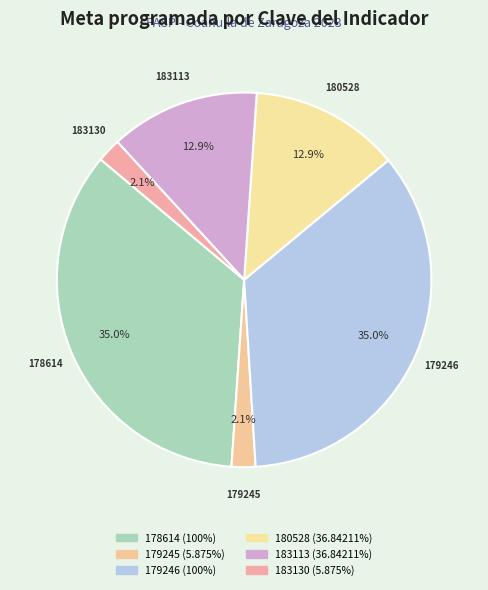

To the nearest percent, what percentage of the pie is 178614?

35%